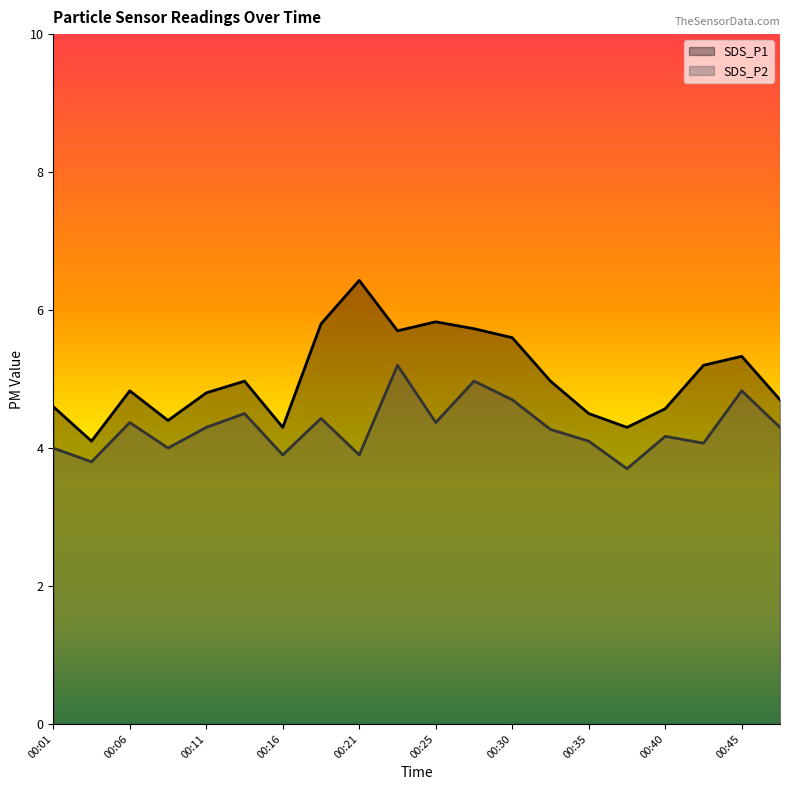

Rank the series at 00:11 from highest to lowest value.

SDS_P1, SDS_P2